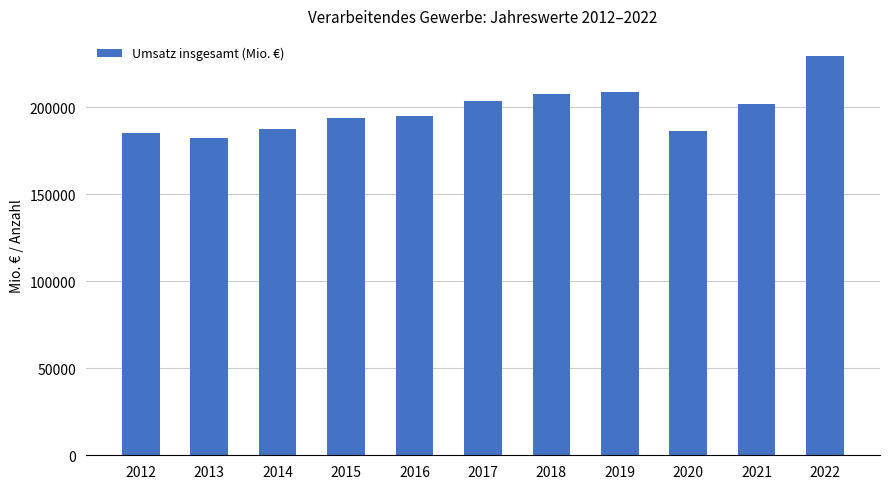

What is the greatest value displayed?

229394